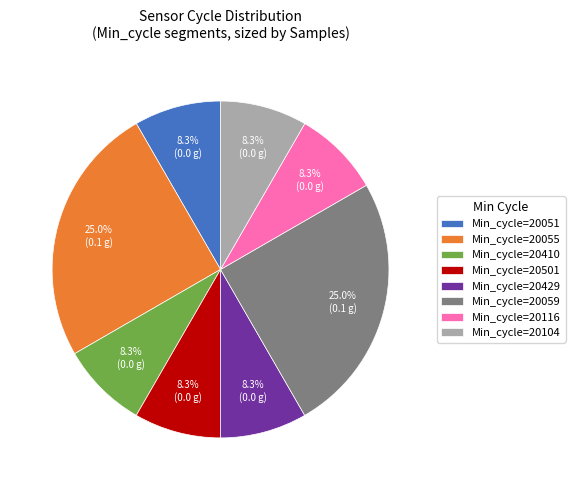

Which has a higher value, Min_cycle=20055 or Min_cycle=20410?

Min_cycle=20055